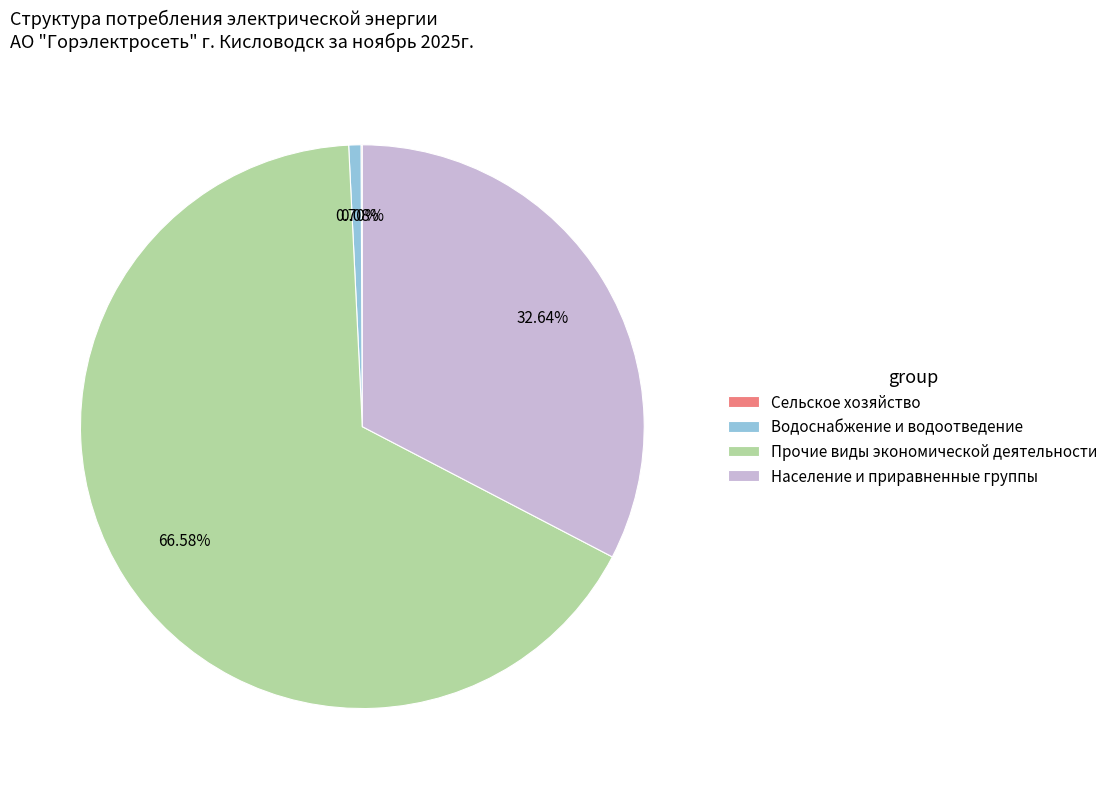

Do Прочие виды экономической деятельности and Водоснабжение и водоотведение together represent more than half of the pie?

Yes